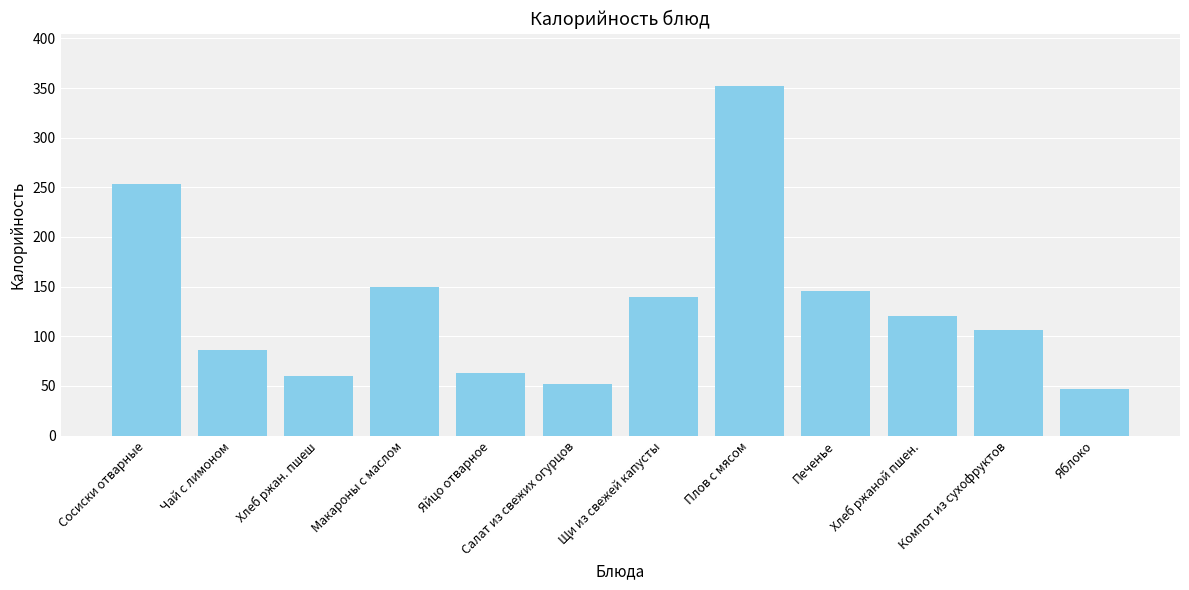

Between Макароны с маслом and Печенье, which is larger?

Макароны с маслом